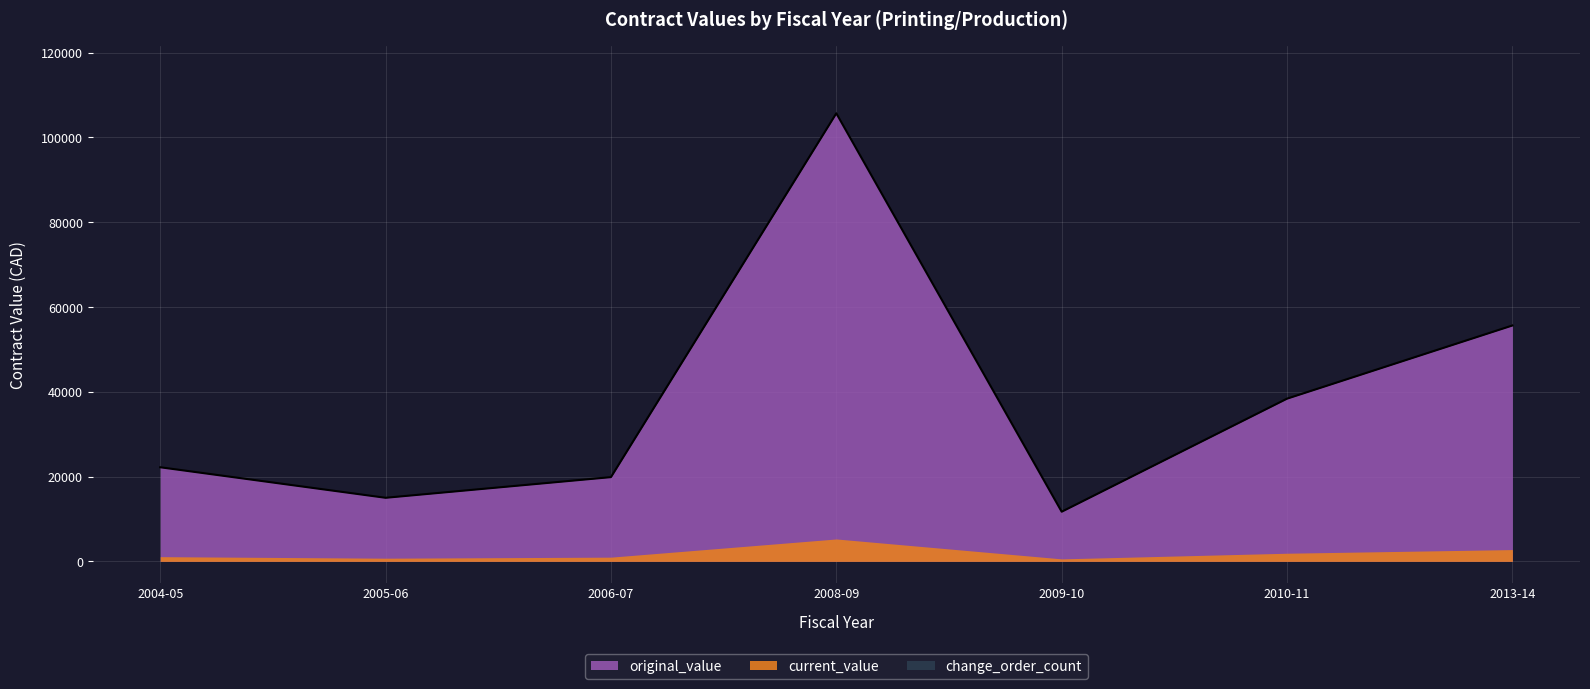

True or false: current_value and original_value cross at least once.

False